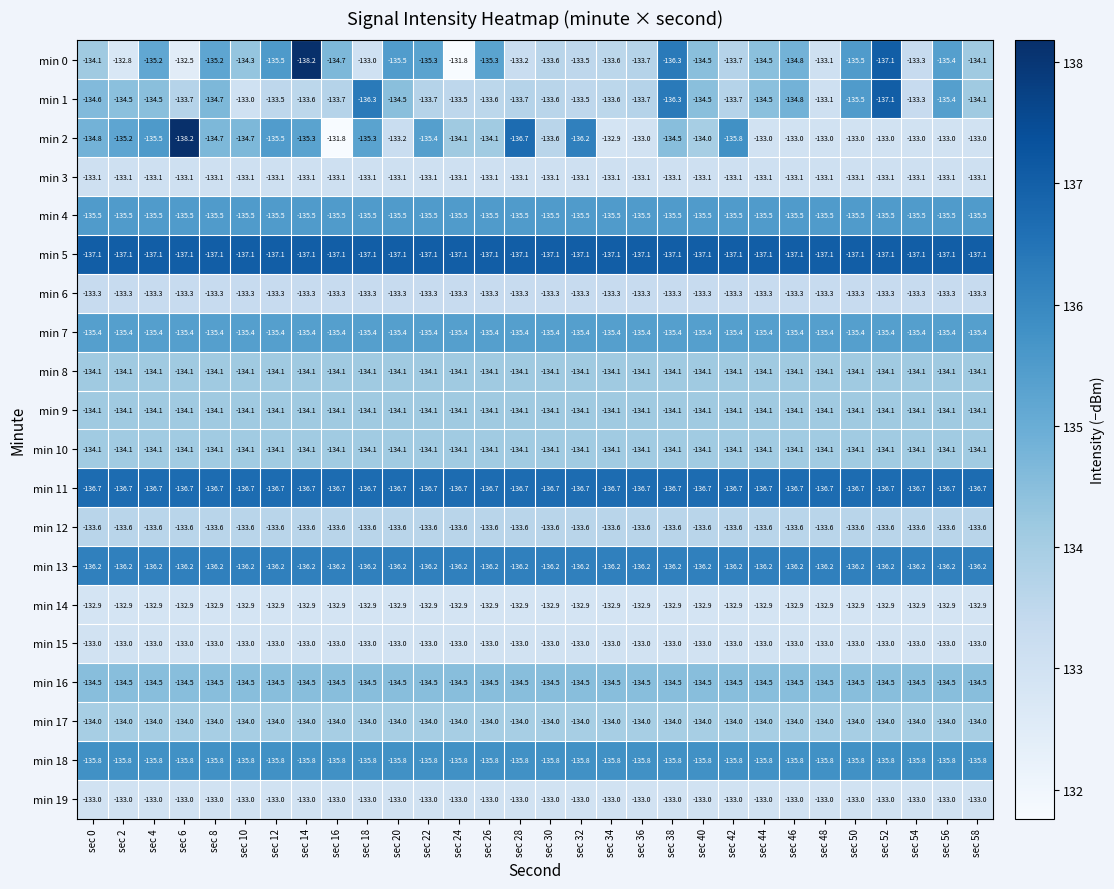

What value does the min 10 series have at sec 30?

-134.1